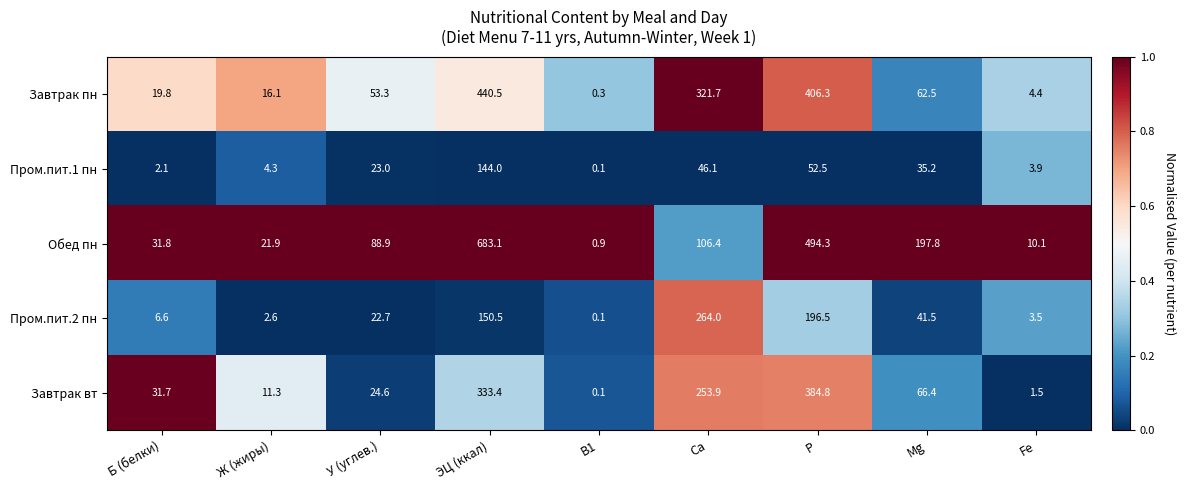

Which label corresponds to the smallest value in the chart?

B1